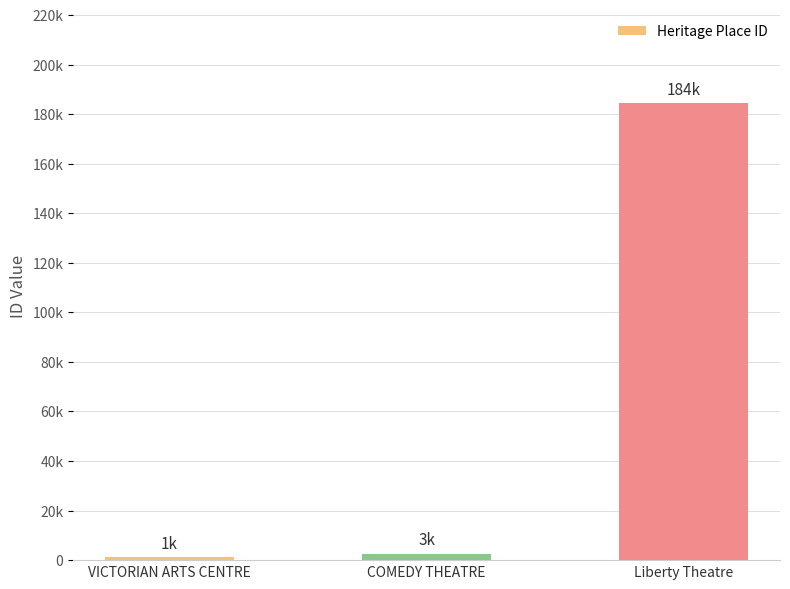

Does the chart contain any negative values?

No